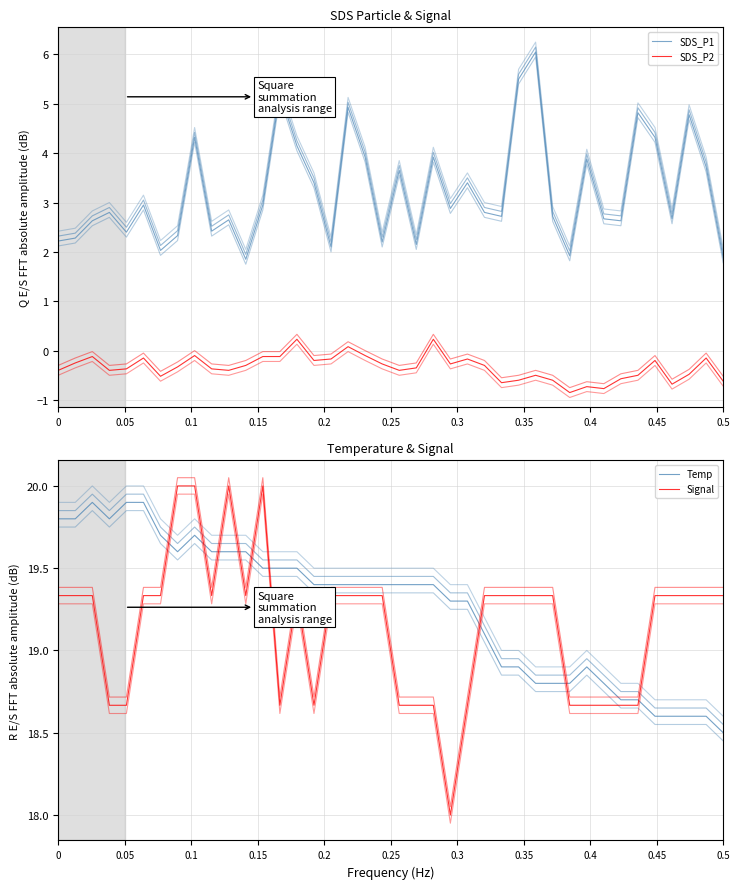

Count the number of data series in this chart.

4